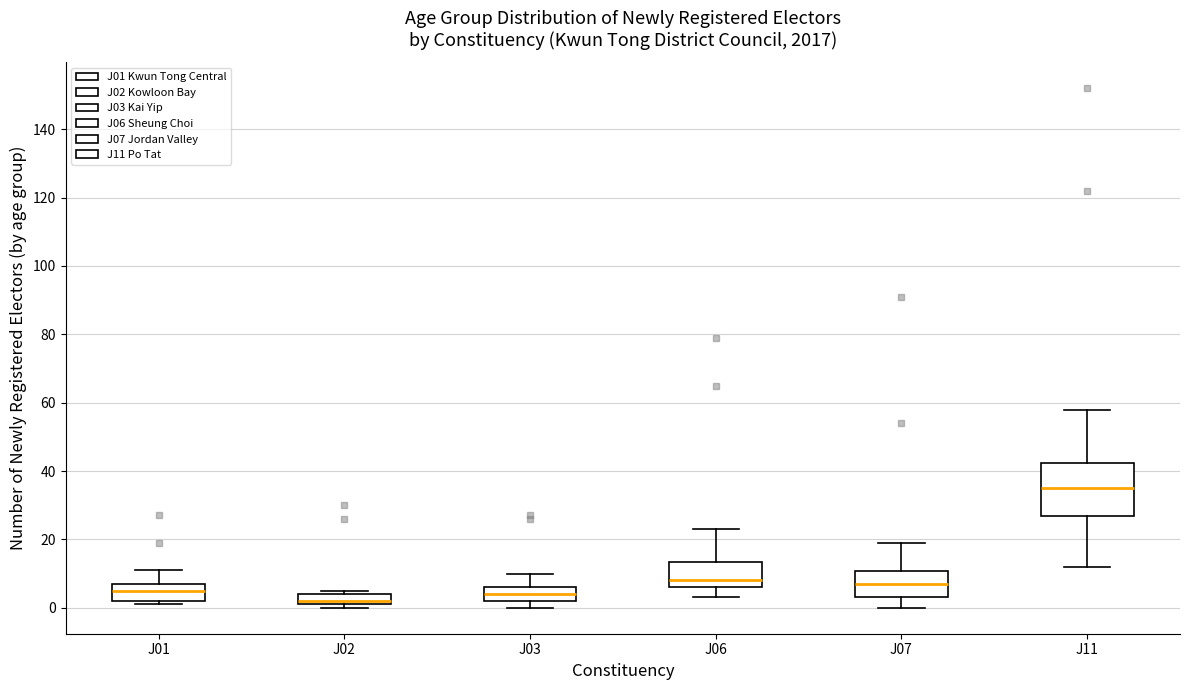

Which box's median line is the lowest?

J02